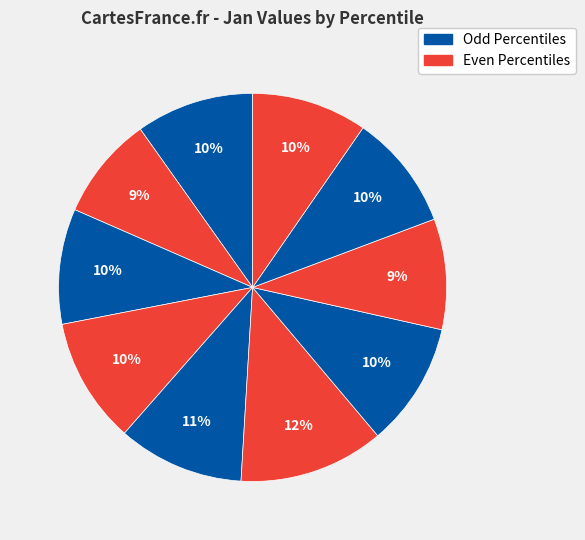

To the nearest percent, what is the difference between the largest and smallest slice percentages?

3%